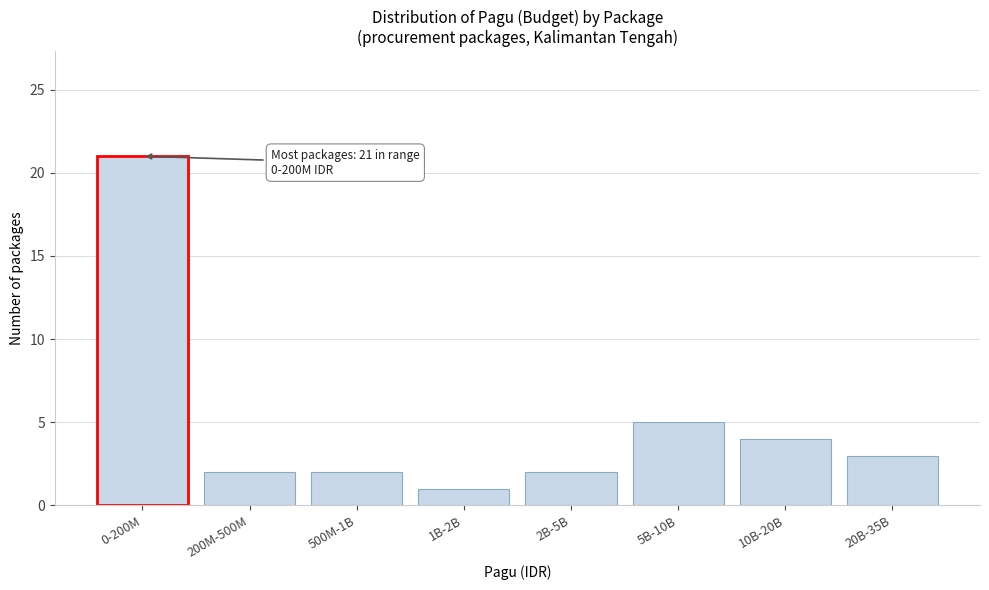

Reading left to right, extract all data points from this chart.

21	2	2	1	2	5	4	3